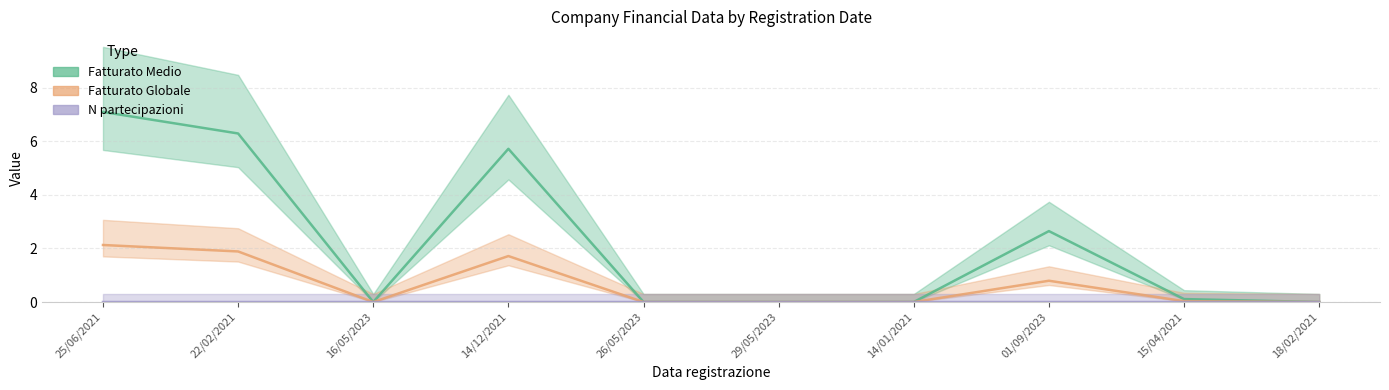

Where is the first local minimum for Fatturato Medio?

16/05/2023